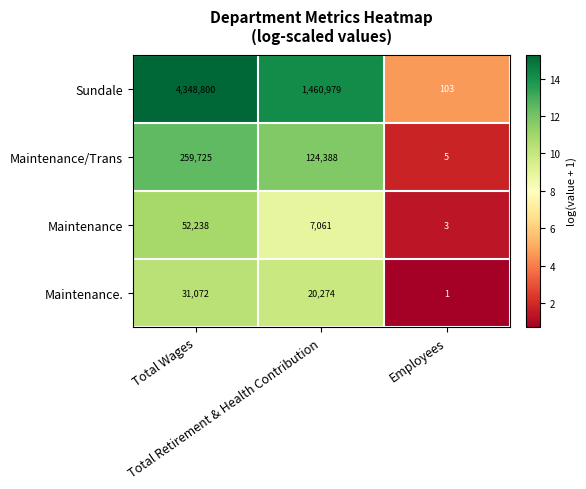

What is the maximum value shown in the chart?

4348800